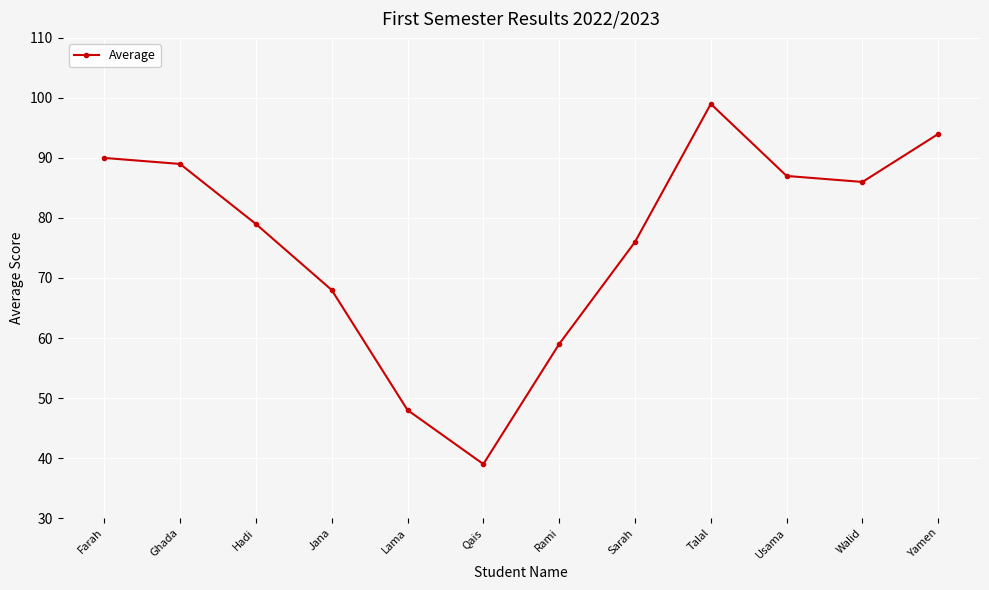

How many lines are shown in the chart?

1